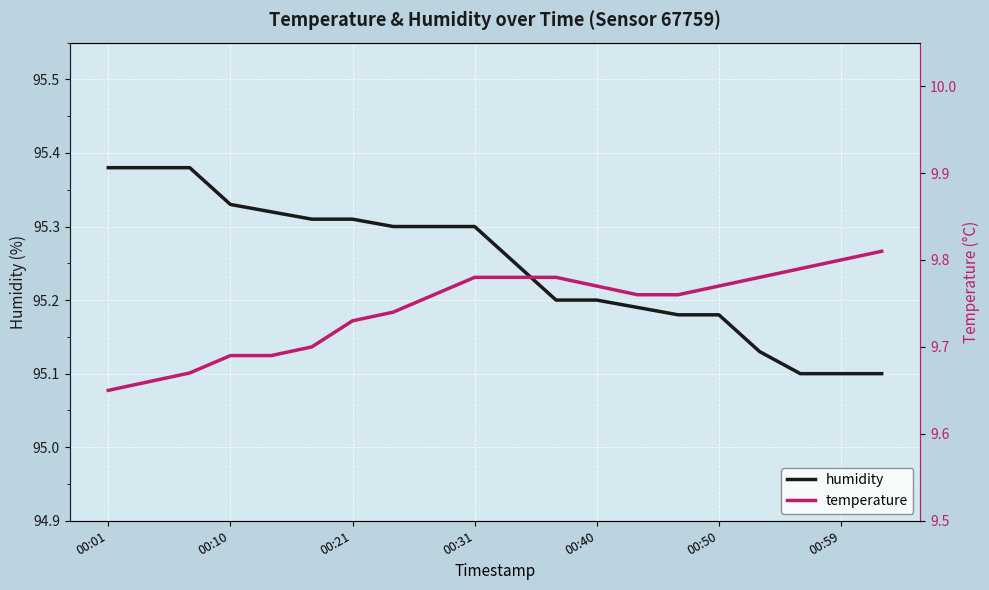

Rank the series at 13 from highest to lowest value.

humidity, temperature